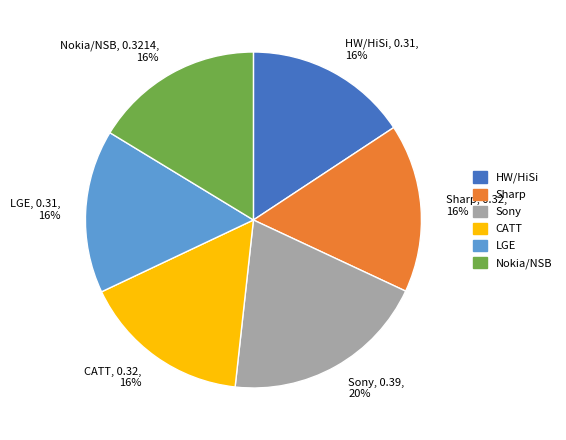

True or false: HW/HiSi accounts for 16% of the total.

True